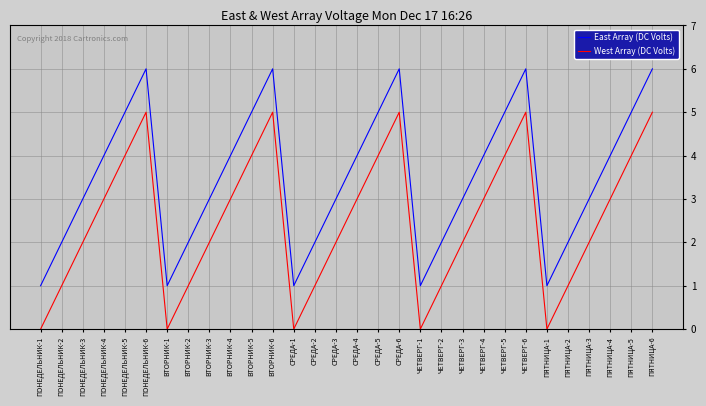

What is the total value across all series at ЧЕТВЕРГ-6?

11